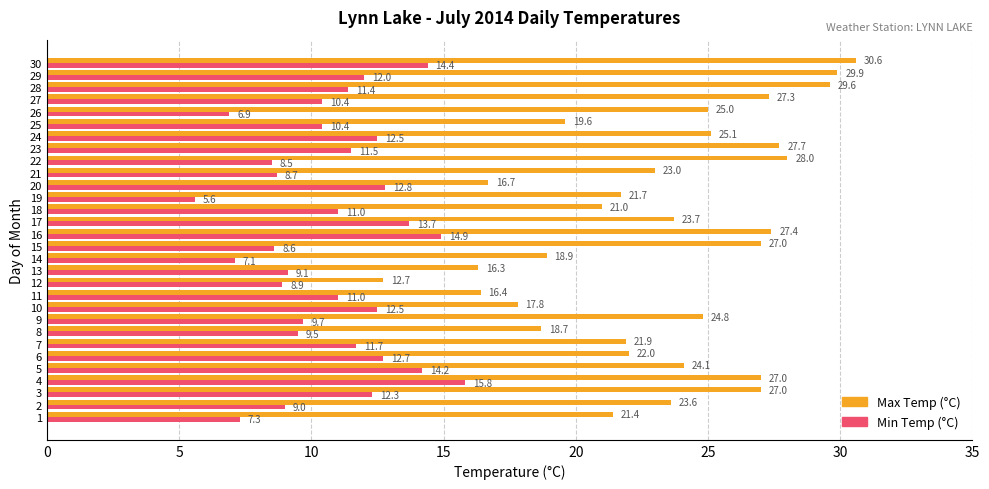

List the series in order of their overall mean, lowest first.

Min Temp (°C), Max Temp (°C)